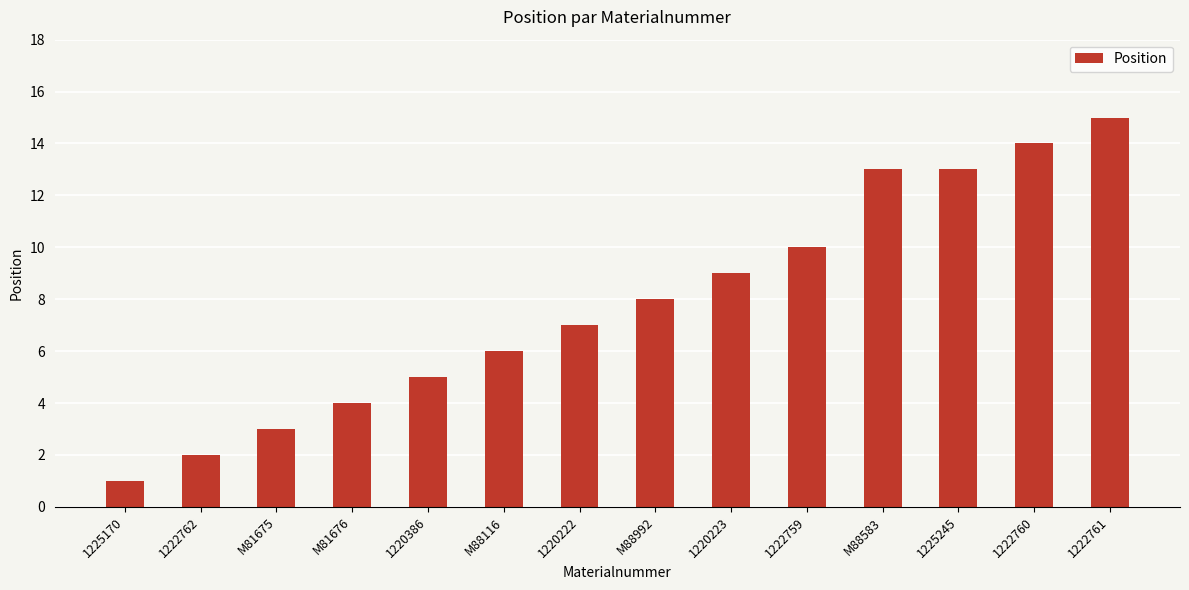

What is the label of the 10th bar from the left?

1222759